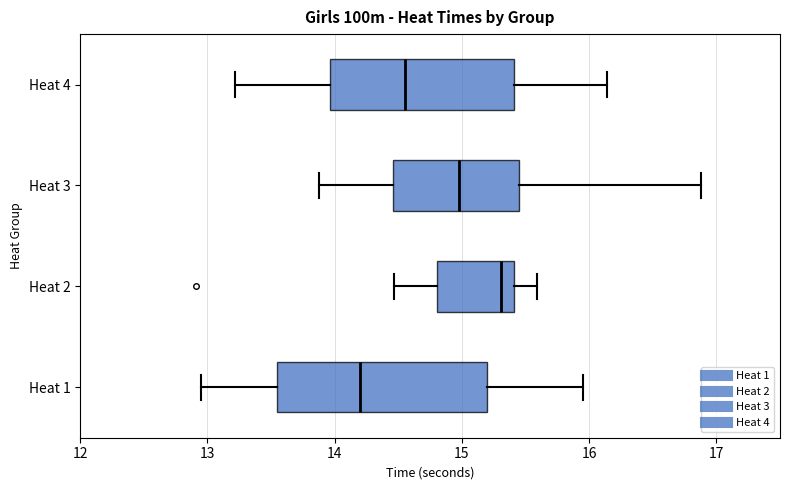

Where is the left edge of the box for Heat 3 on the x-axis? The values are not printed on the chart, so give them approximately, as read against the axis.

14.5